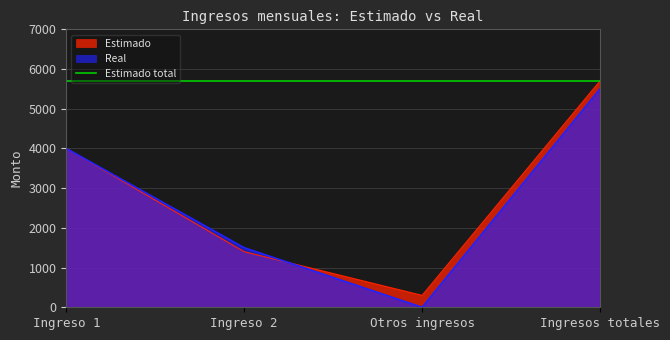

What is the difference between the Real values at Otros ingresos and Ingreso 1?

4000